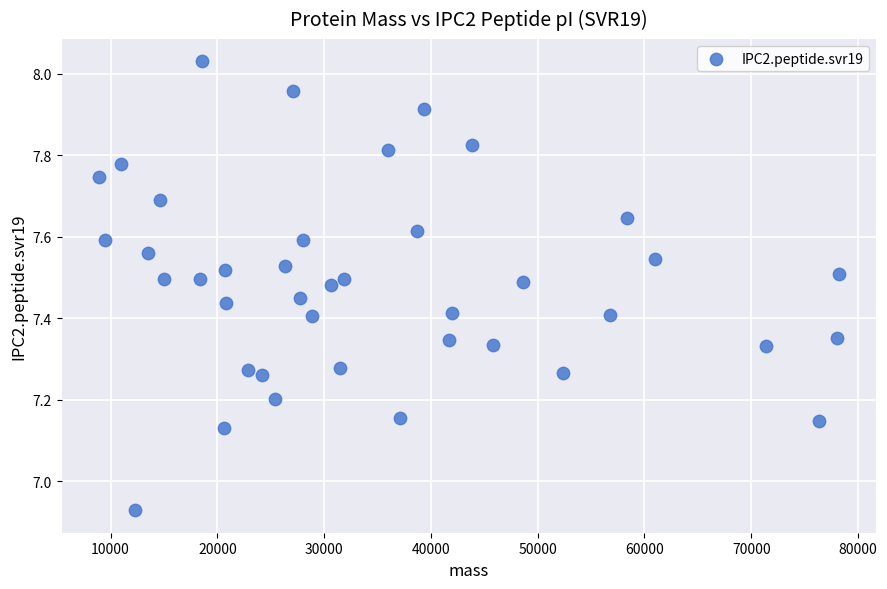

What is the range of Y values (max minus min)?

1.1